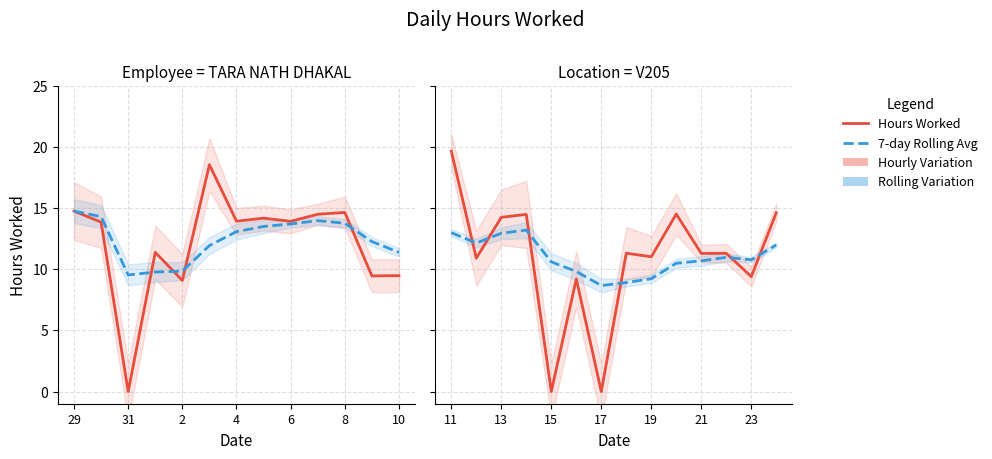

What is the sum of all Hours Worked values?

152.2